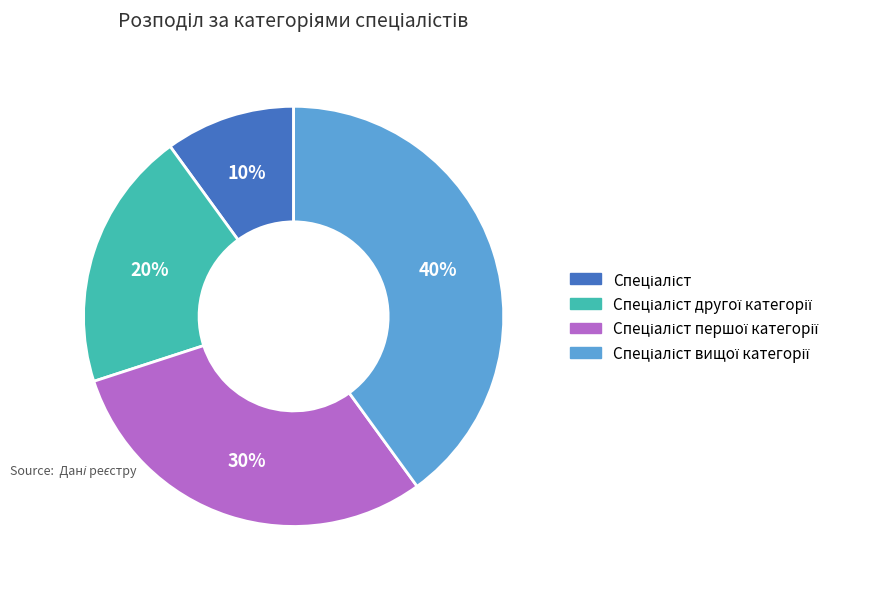

To the nearest percent, what is the difference between the largest and smallest slice percentages?

30%